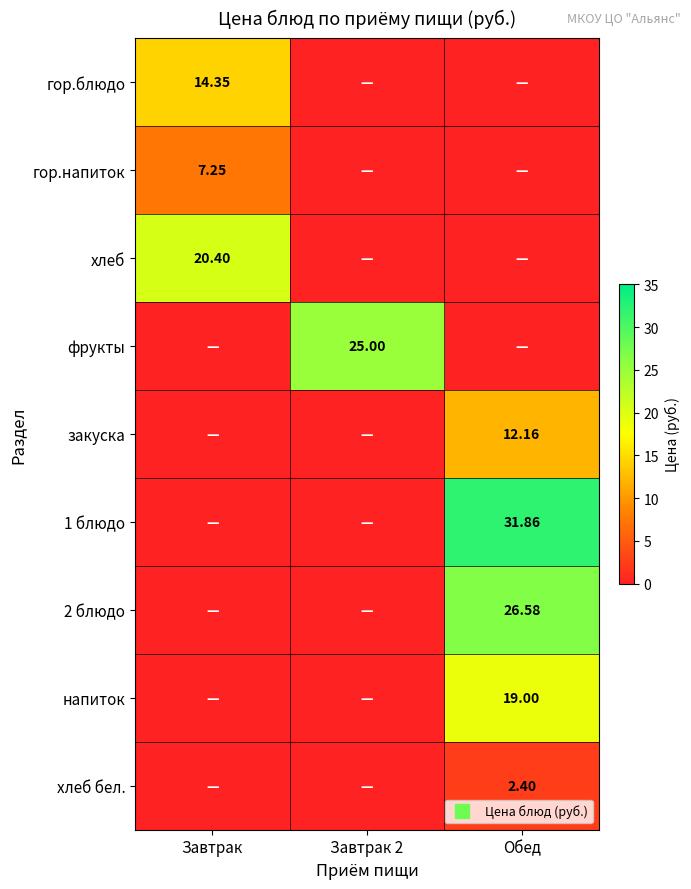

Which series has the largest total across all categories?

1 блюдо